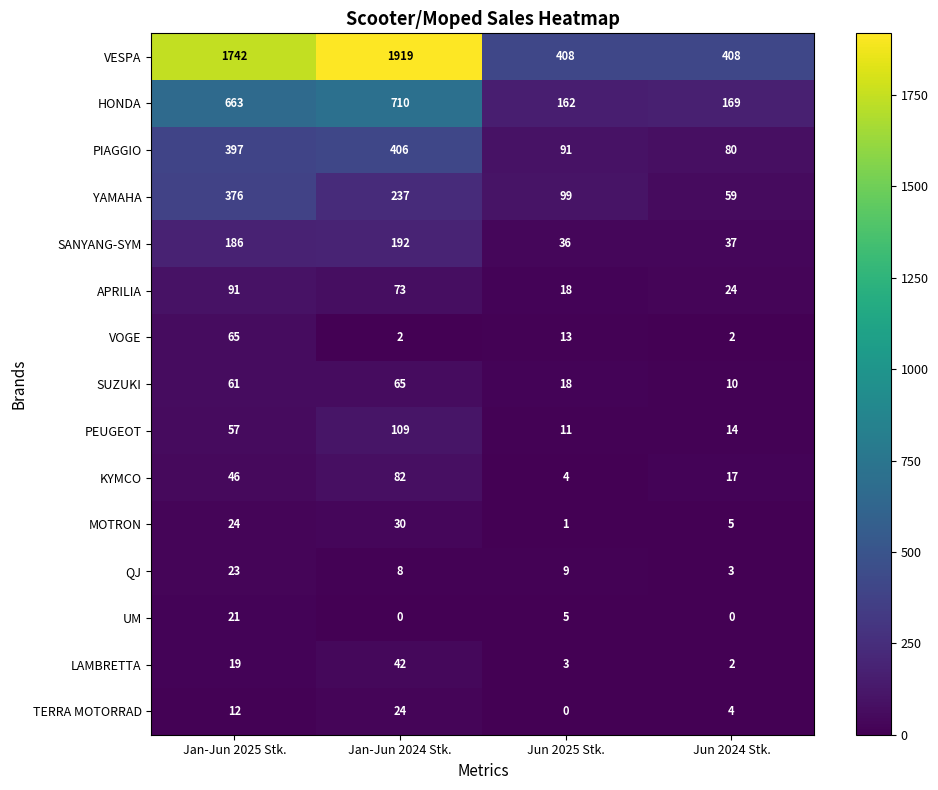

Which series has the largest total across all categories?

VESPA